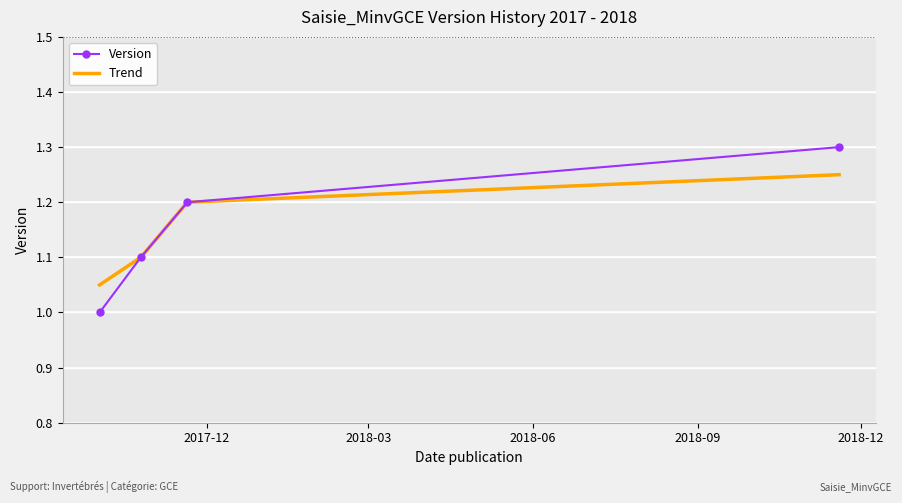

What is the difference between the second highest and second lowest values in the Version series?

0.1